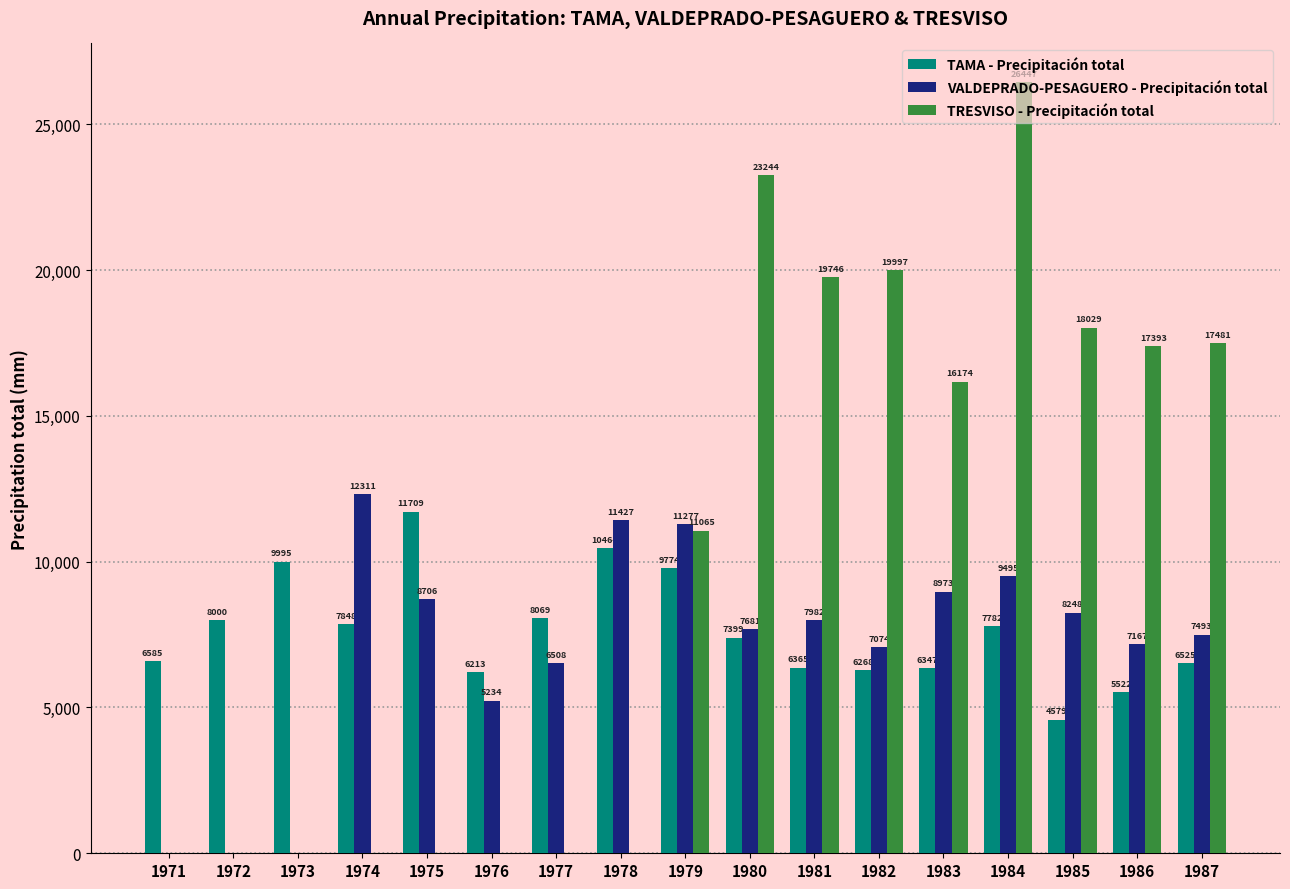

The TRESVISO - Precipitación total series shows 38707 at 1980. True or false?

False